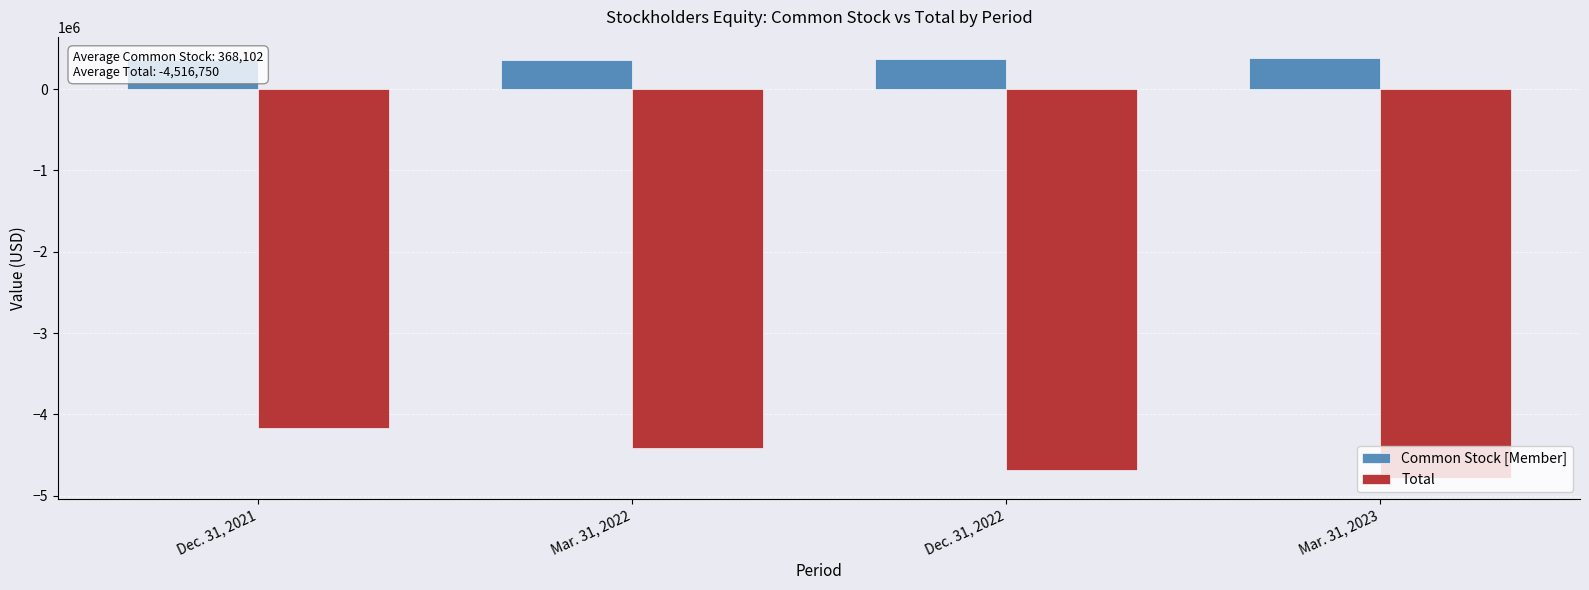

Does the chart contain stacked bars?

No